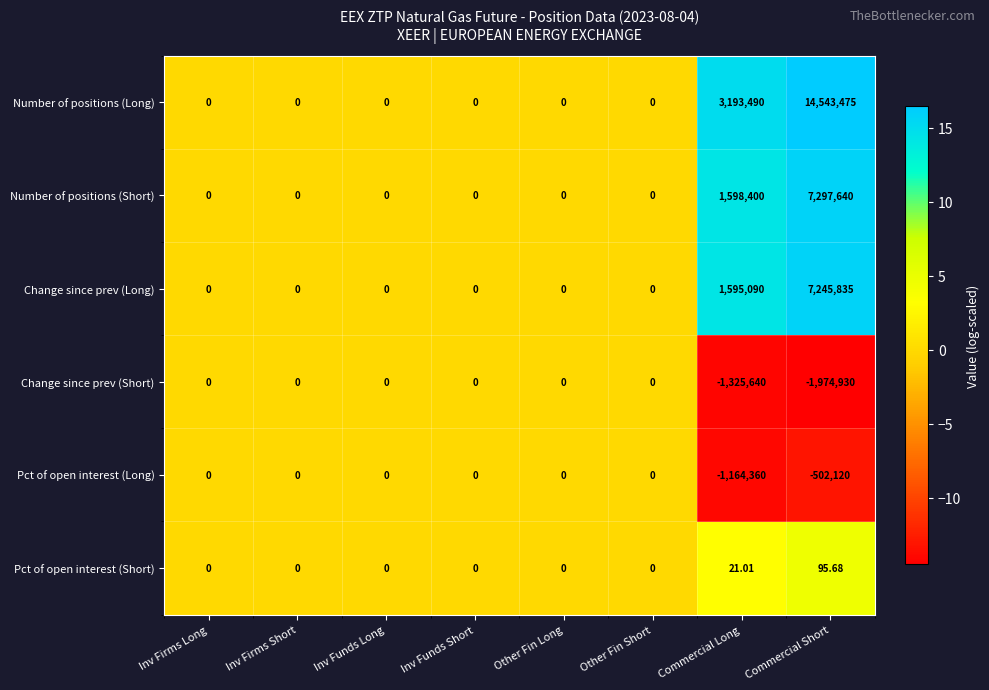

At which category does the chart reach its minimum across all series?

Commercial Short